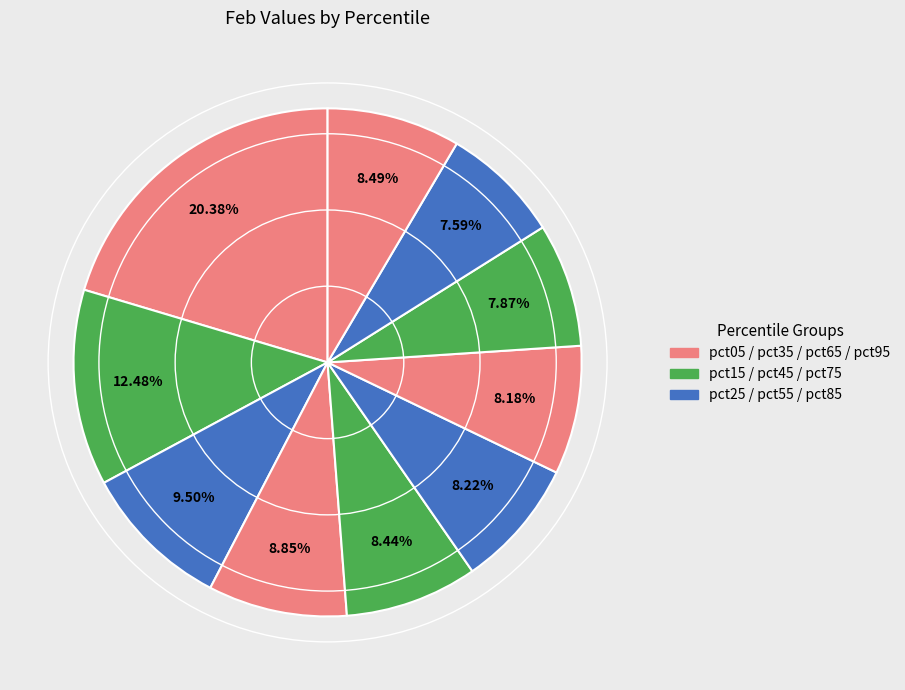

Count the number of slices in the pie.

10